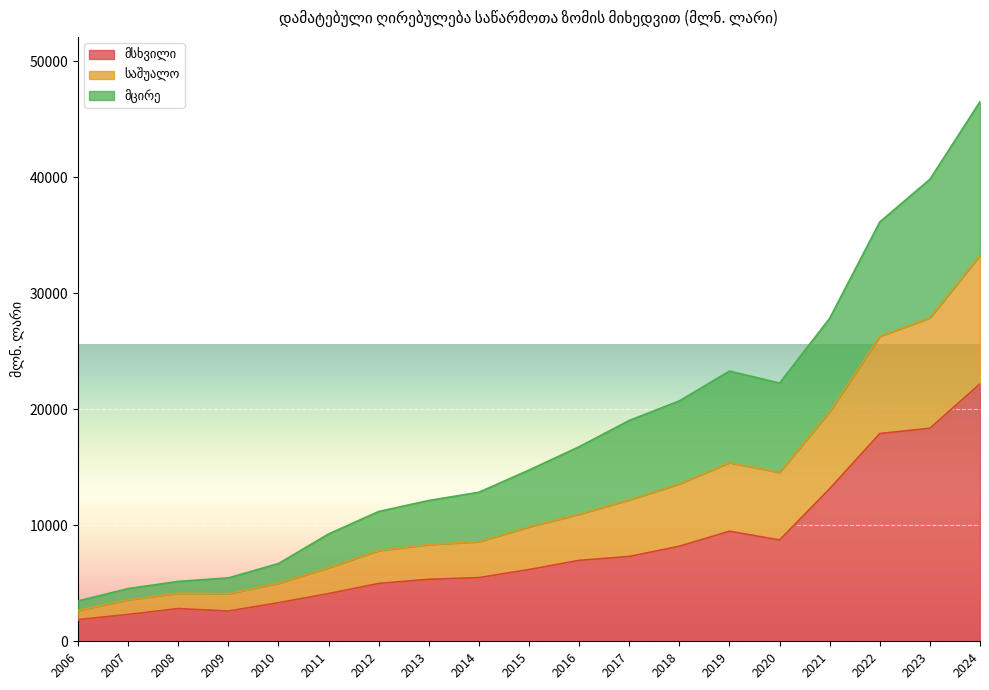

At which category is the sum across all series the highest?

2024